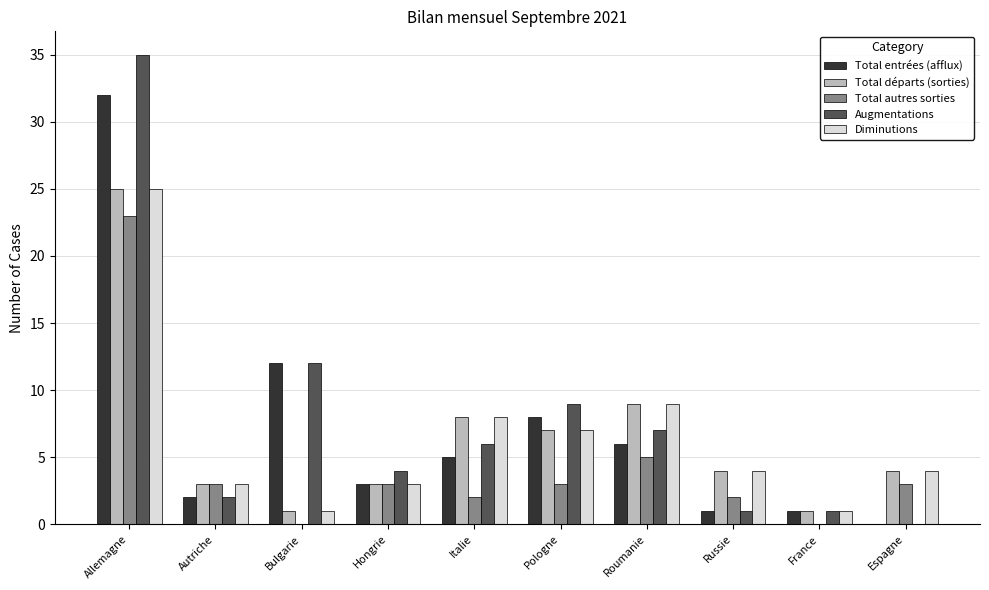

What is the sum of the Augmentations values at Italie and France?

7